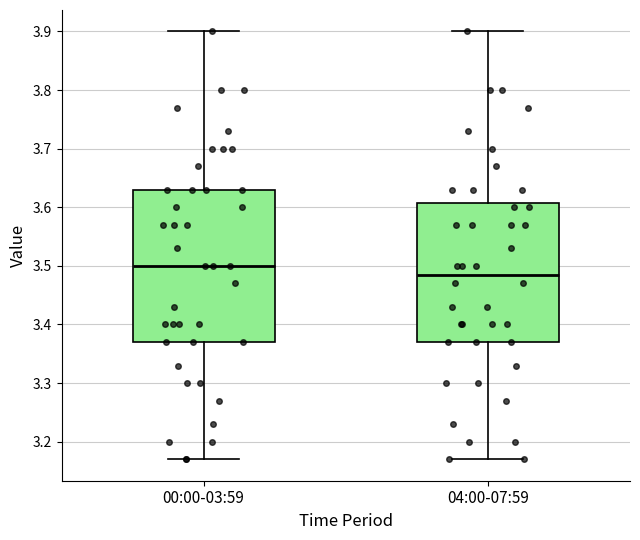

Reading left to right, transcribe this box plot: for each box, give where its median line is, the range the box spans, and where its two whiskers end, as read against the y-axis. The values are not printed on the chart, so give them approximately, as read against the axis.

00:00-03:59: median 3.50, box 3.37 to 3.63, whiskers 3.17 to 3.90
04:00-07:59: median 3.49, box 3.37 to 3.61, whiskers 3.17 to 3.90